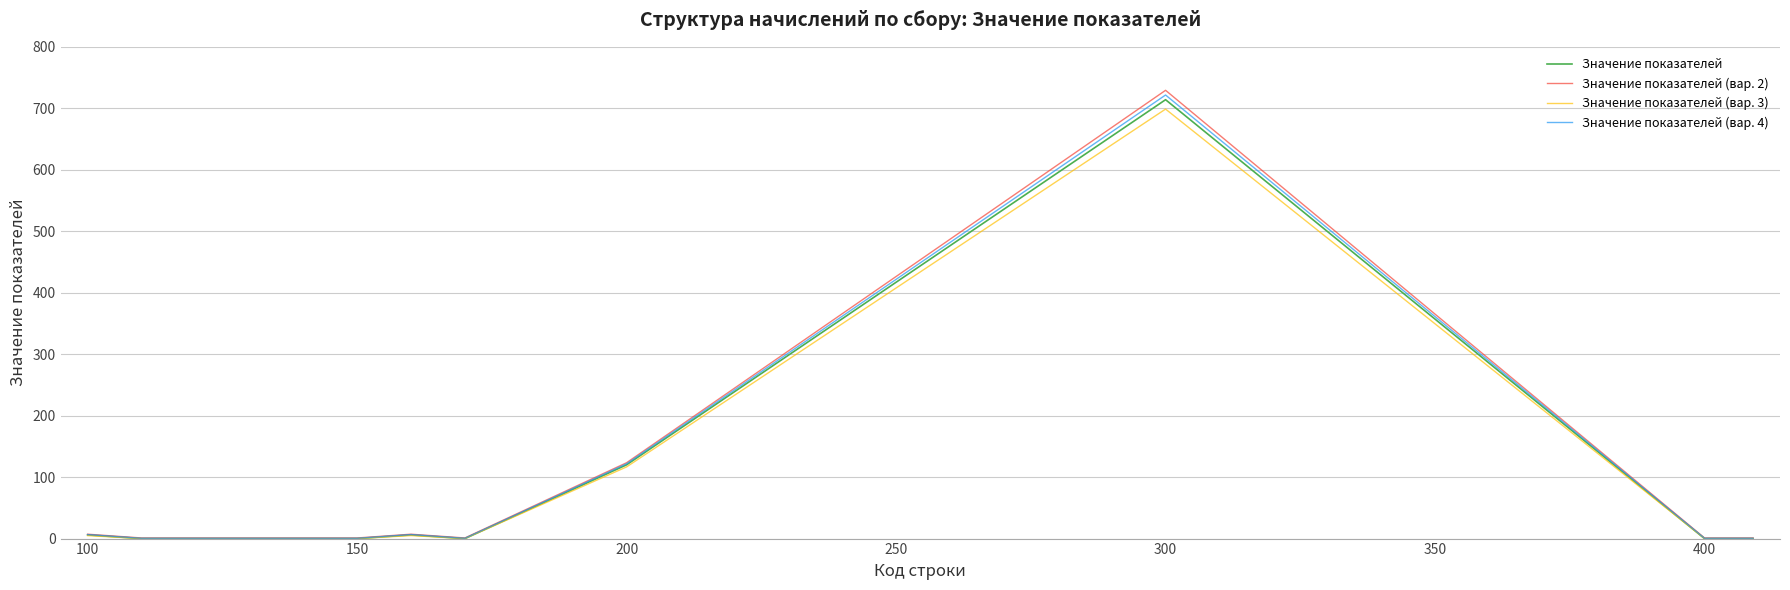

What is the maximum value shown in the chart?

729.3